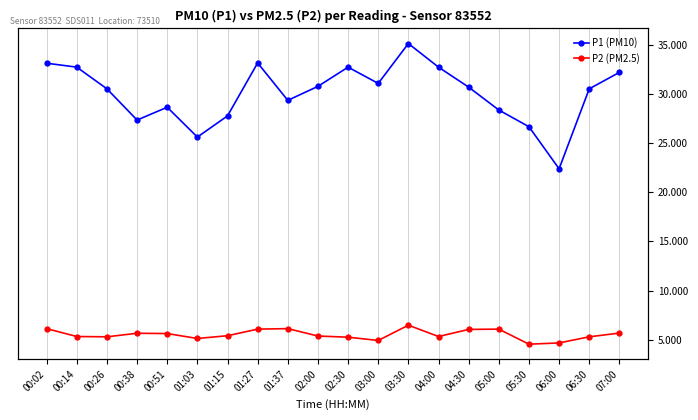

Count the number of categories in the chart.

20